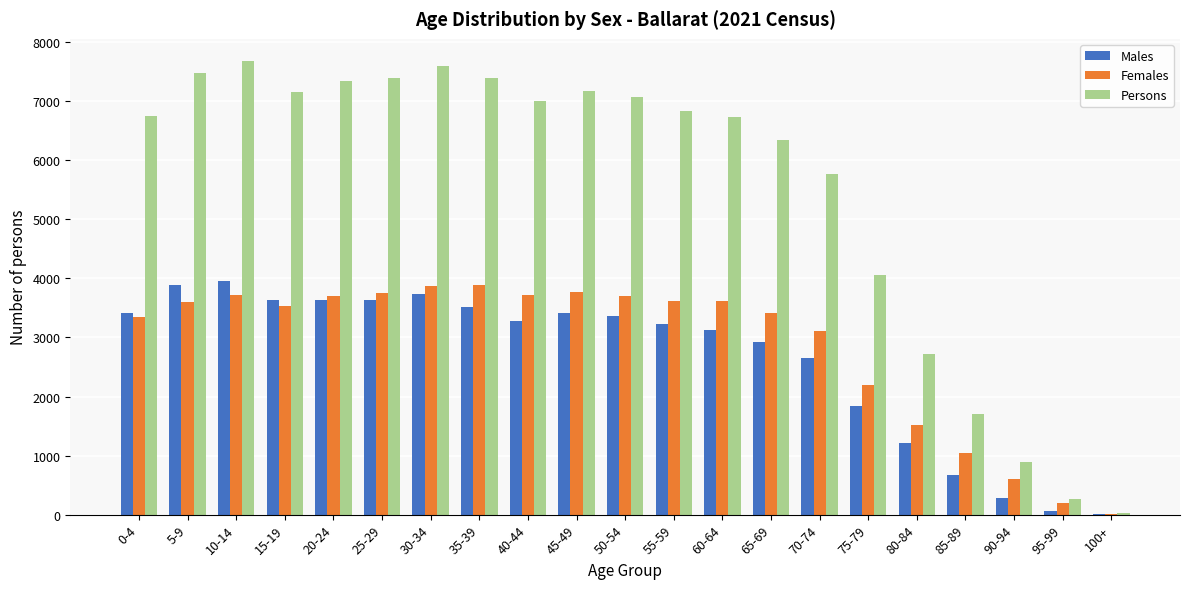

Which series has the largest total across all categories?

Persons